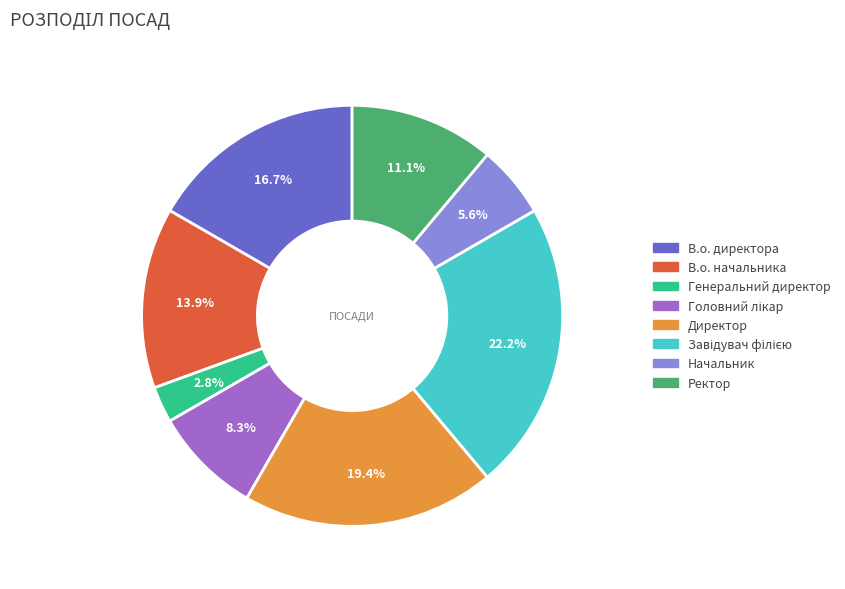

Count the number of slices in the pie.

8